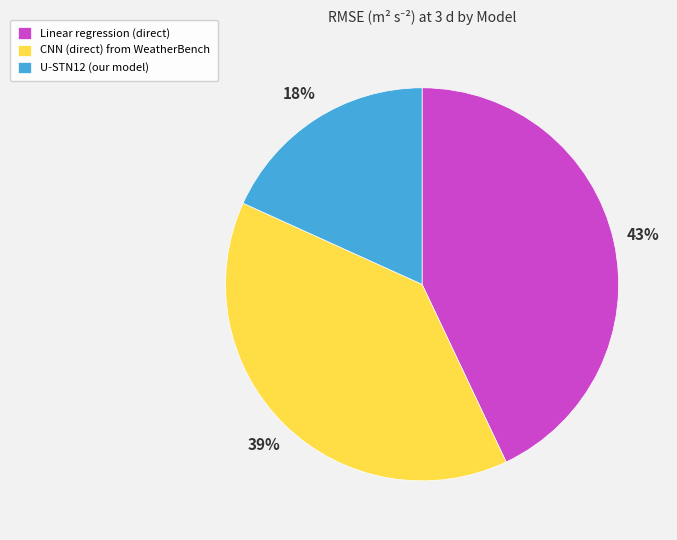

To the nearest percent, what is the combined percentage of CNN (direct) from WeatherBench and U-STN12 (our model)?

57%